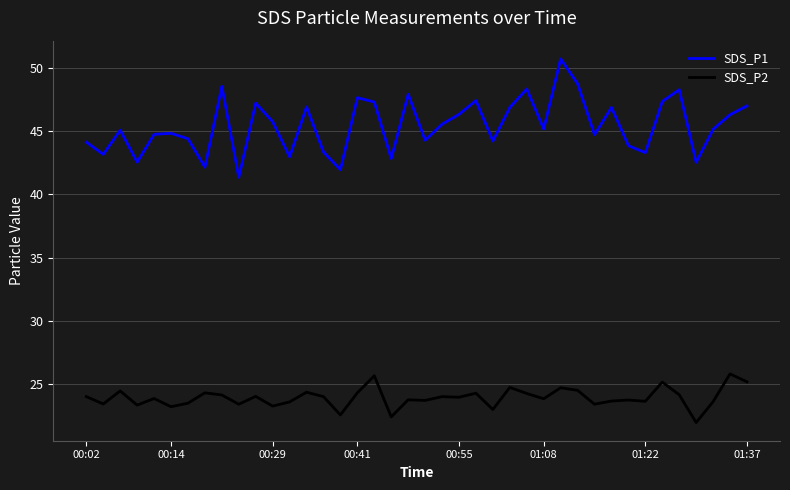

Rank the series by their average value, from highest to lowest.

SDS_P1, SDS_P2